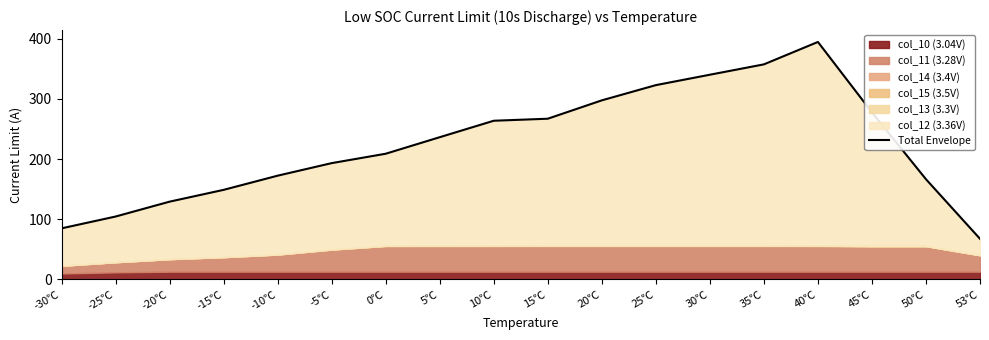

The chart shows a value of 113.5 at 5℃. True or false?

False